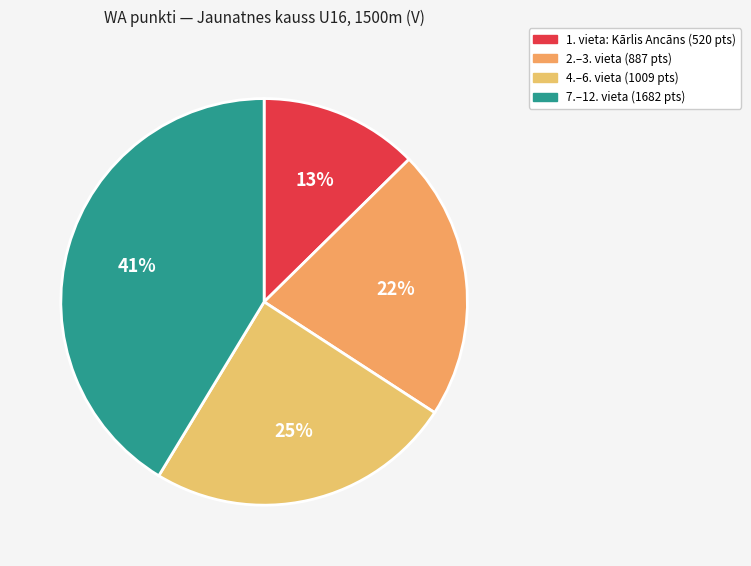

Which slice is the largest?

7.–12. vieta (1682 pts)